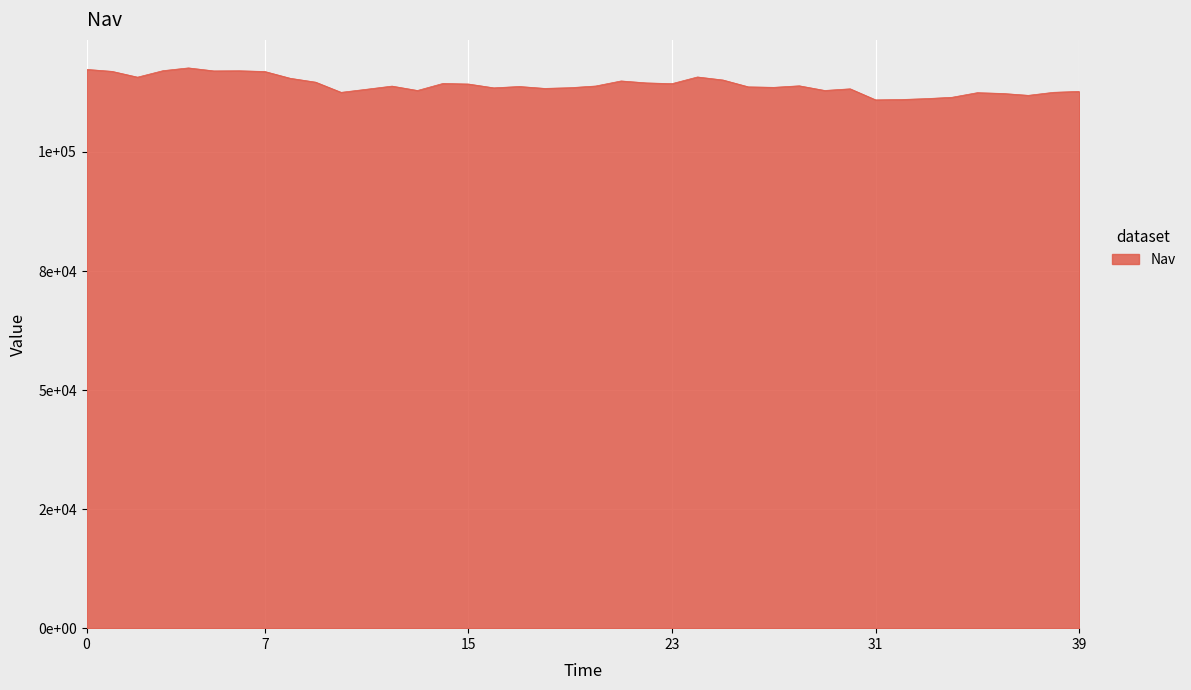

Does the chart display data point markers on the line(s)?

No